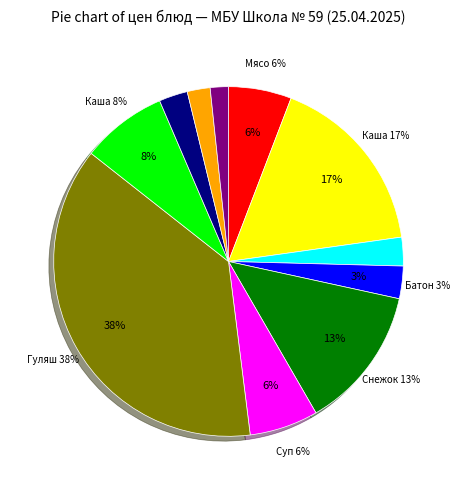

Rank the categories by value from highest to lowest.

Гуляш из свинины, Каша молочная геркулесовая, Снежок 2,5%, Каша гречневая вязкая, Суп лапша домашняя, Мясо прессованное, Батон в ассортименте, Чай с сахаром (завтрак), Чай с сахаром (обед), Хлеб пшеничный, Хлеб ржаной